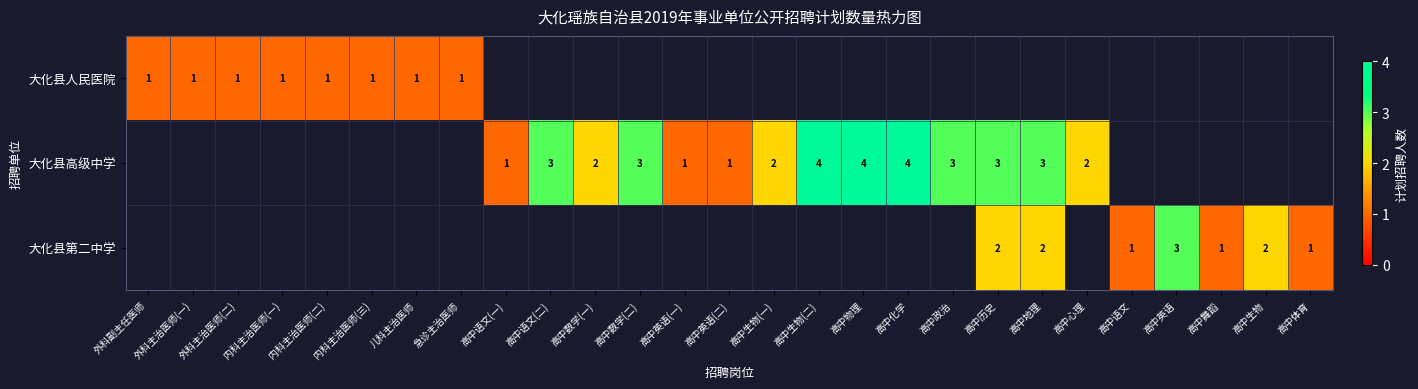

At how many categories does at least one series exceed 3?

3